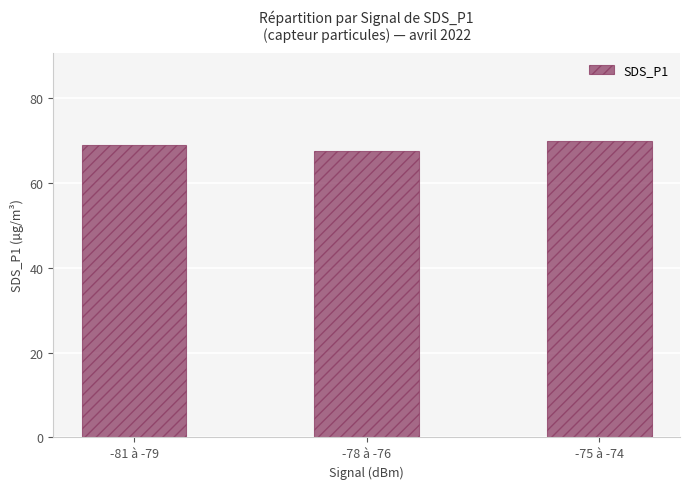

Between -81 à -79 and -75 à -74, which is larger?

-75 à -74